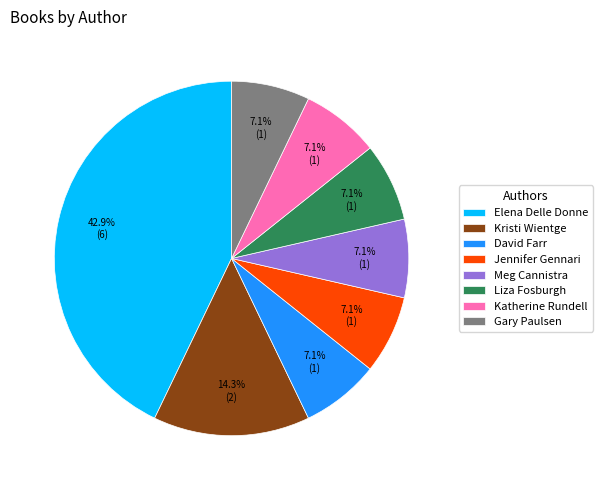

Count the number of slices in the pie.

8